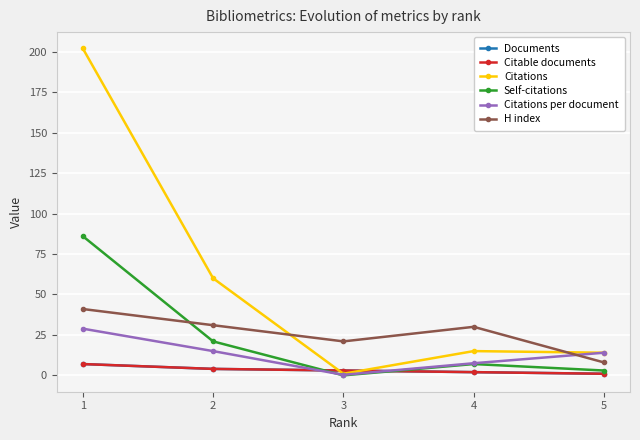

Which series changed the most between 1 and 5?

Citations